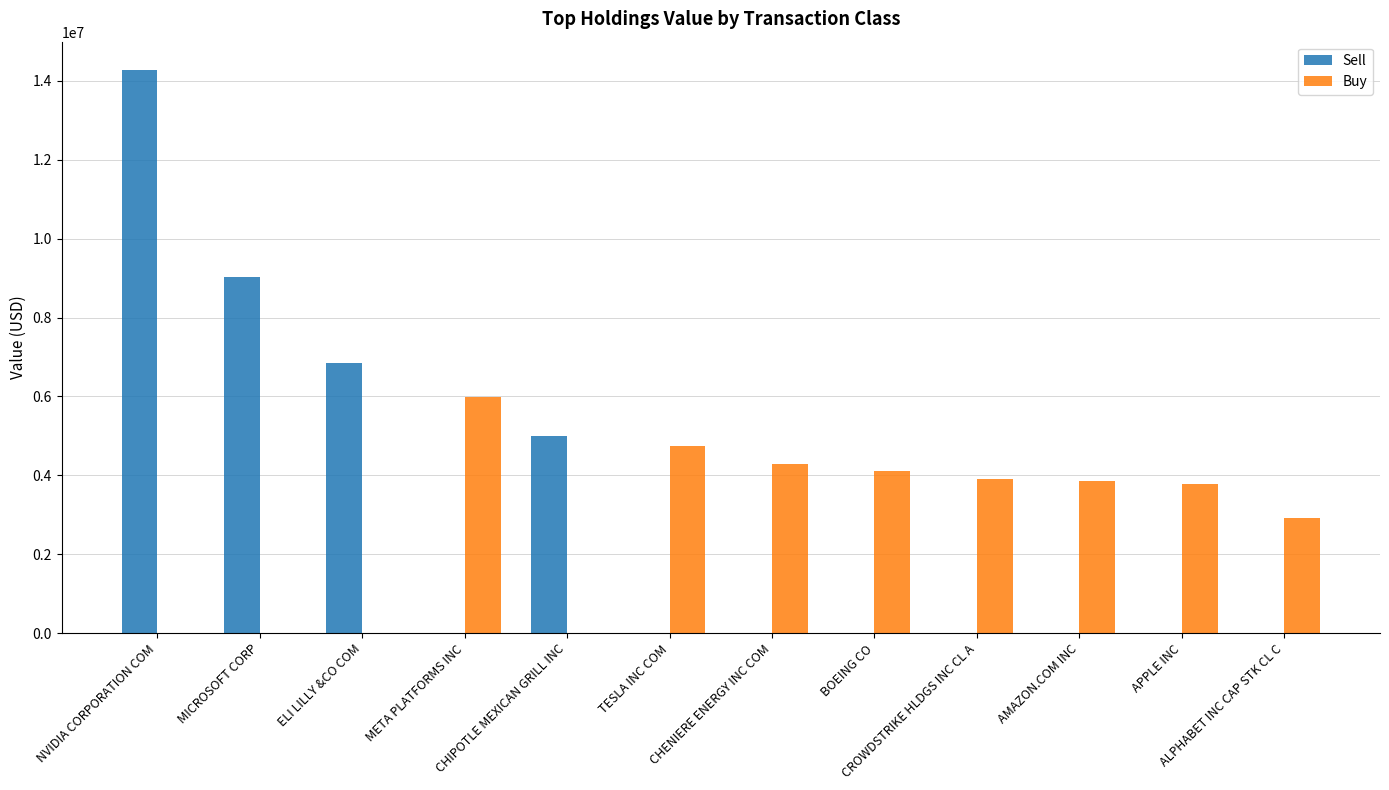

At which category is the sum across all series the highest?

NVIDIA CORPORATION COM